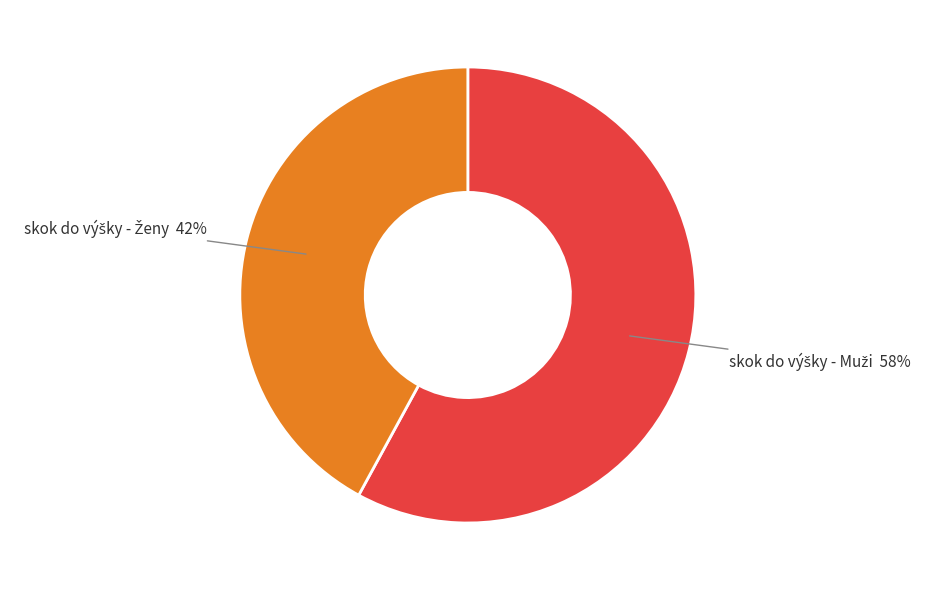

Is there a majority slice in this chart?

Yes